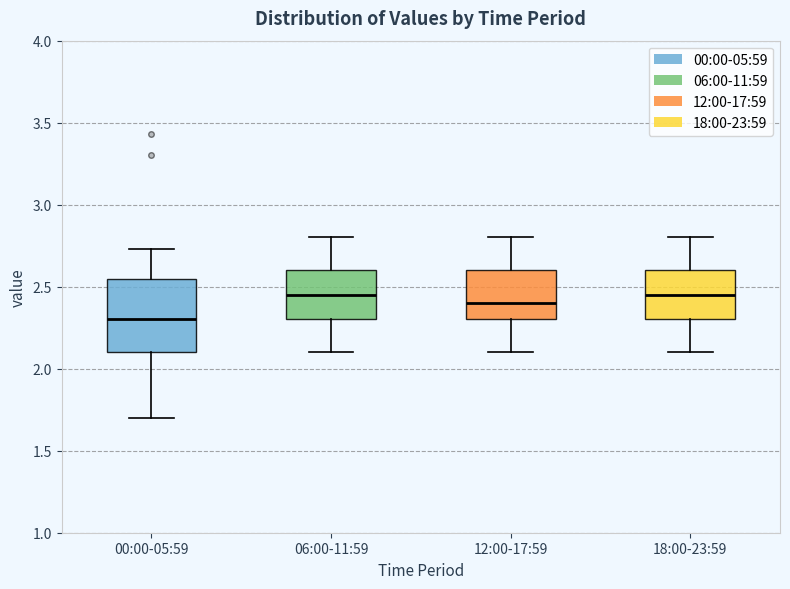

Where does the median line of the box for 18:00-23:59 sit on the y-axis? The values are not printed on the chart, so give them approximately, as read against the axis.

2.45